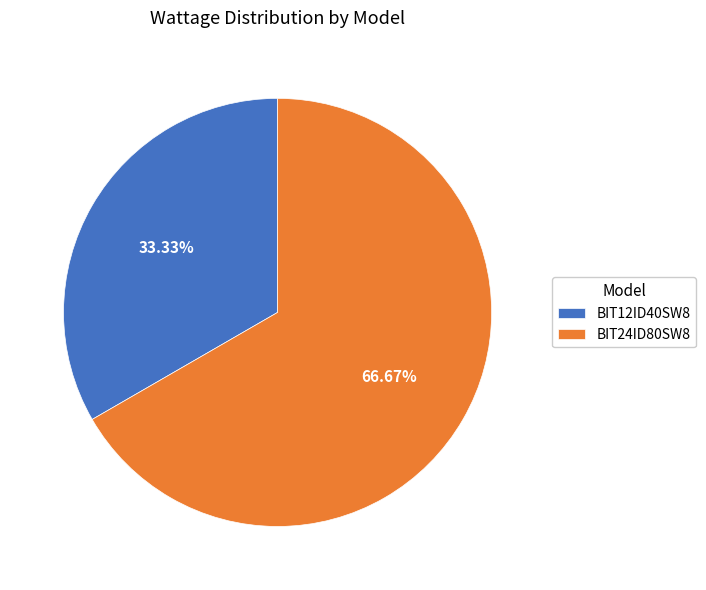

To the nearest percent, what is the combined percentage of BIT24ID80SW8 and BIT12ID40SW8?

100%